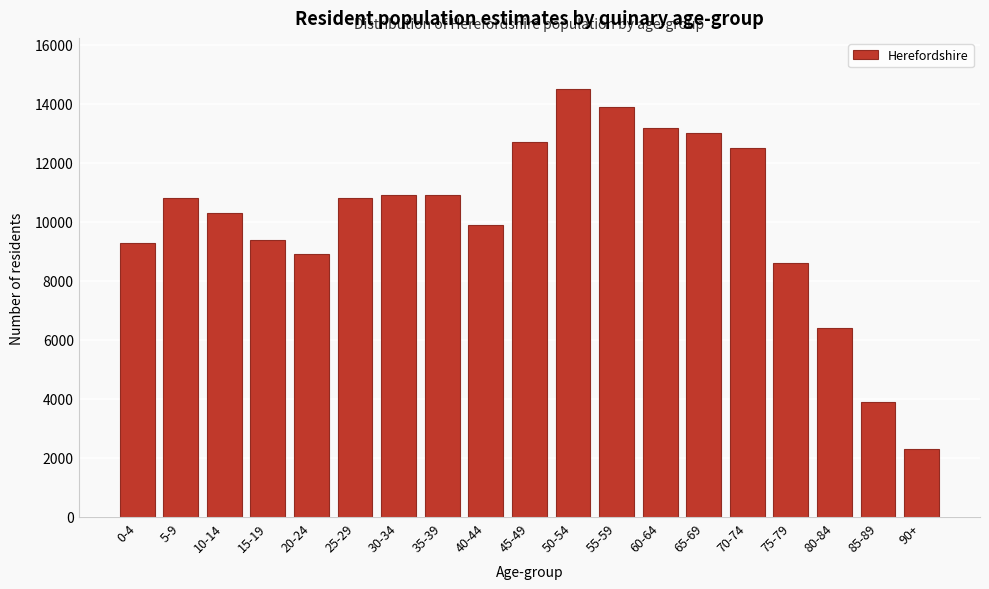

Reading right to left, transcribe all the data shown in this chart.

90+=2300	85-89=3900	80-84=6400	75-79=8600	70-74=12500	65-69=13000	60-64=13200	55-59=13900	50-54=14500	45-49=12700	40-44=9900	35-39=10900	30-34=10900	25-29=10800	20-24=8900	15-19=9400	10-14=10300	5-9=10800	0-4=9300